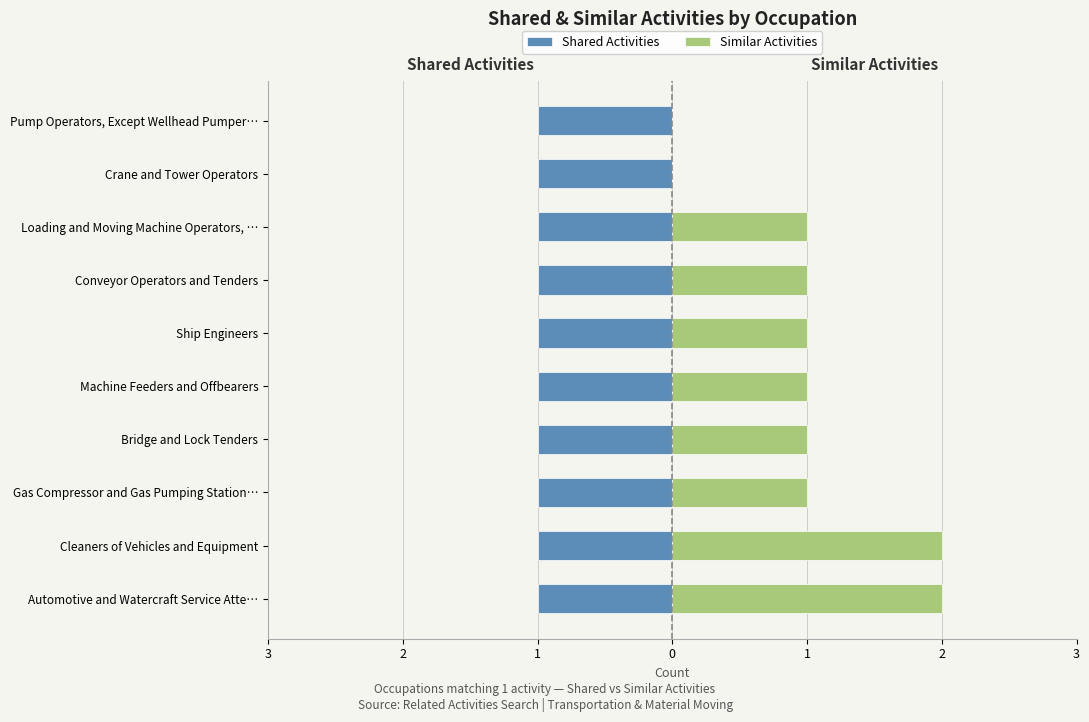

How many data points in Similar Activities are less than 1?

2